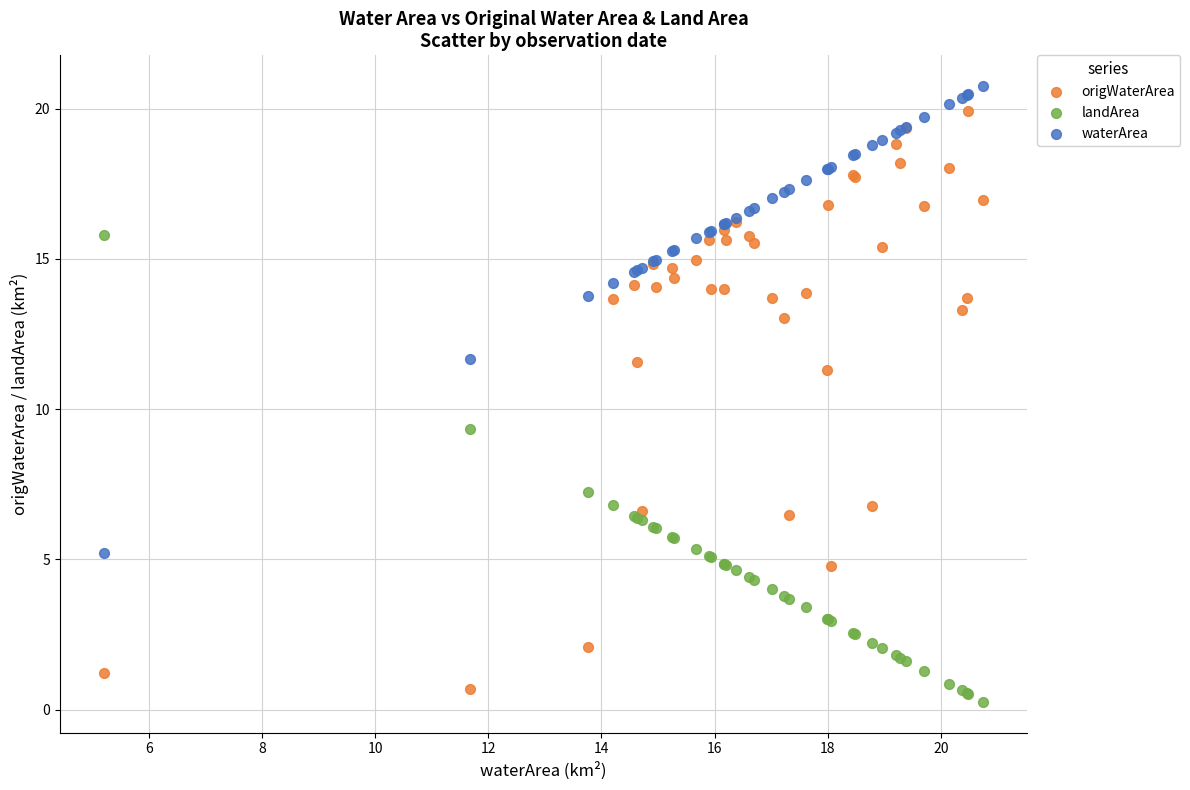

What is the X range (max minus min) for the scatter plot?

15.6